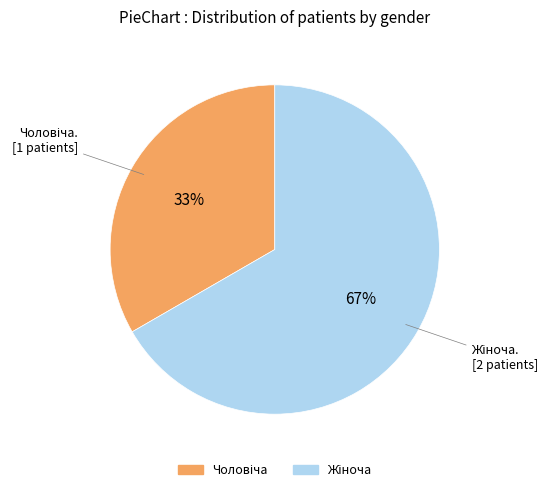

How many segments does this pie chart have?

2